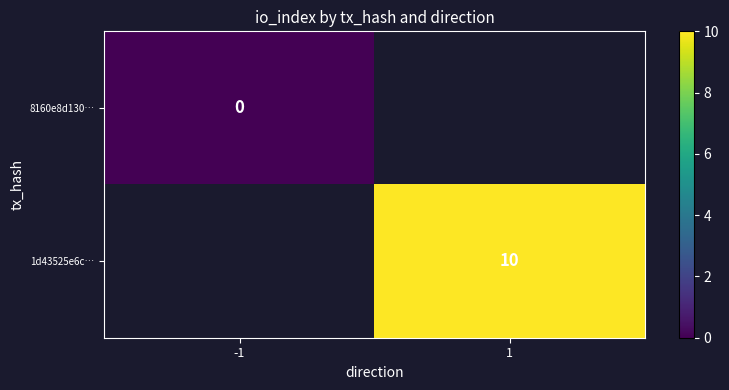

Is it true that 1d43525e6c… equals 10 at 1?

True